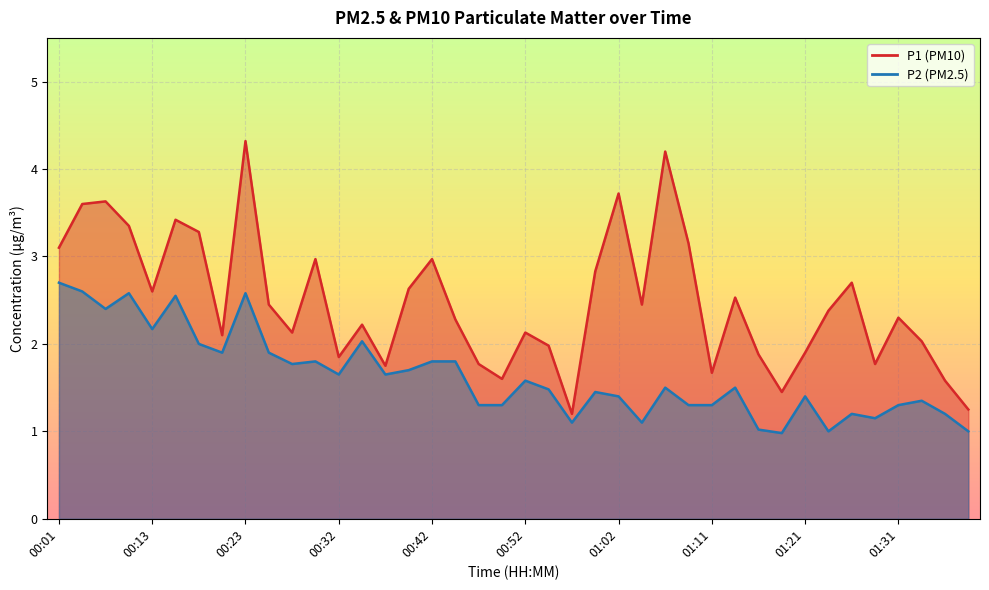

What is the value of the P1 point at the 8th from the left?

2.1